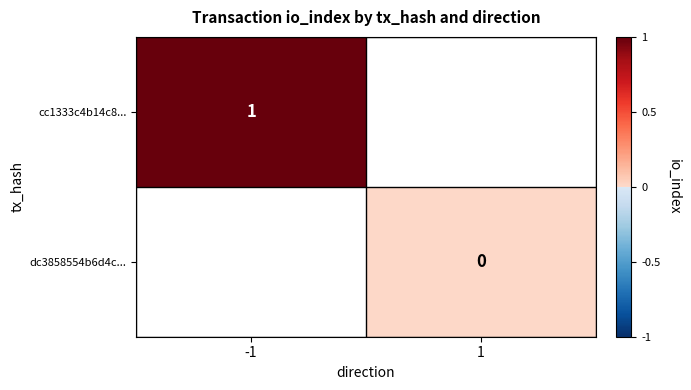

How many categories are shown in the chart?

2